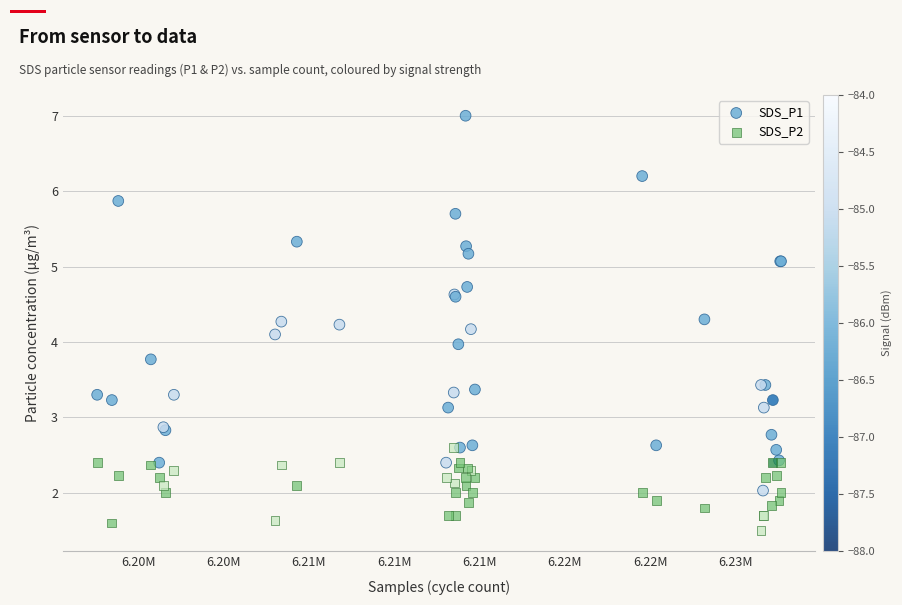

Which series has the largest Y range (max minus min)?

SDS_P1